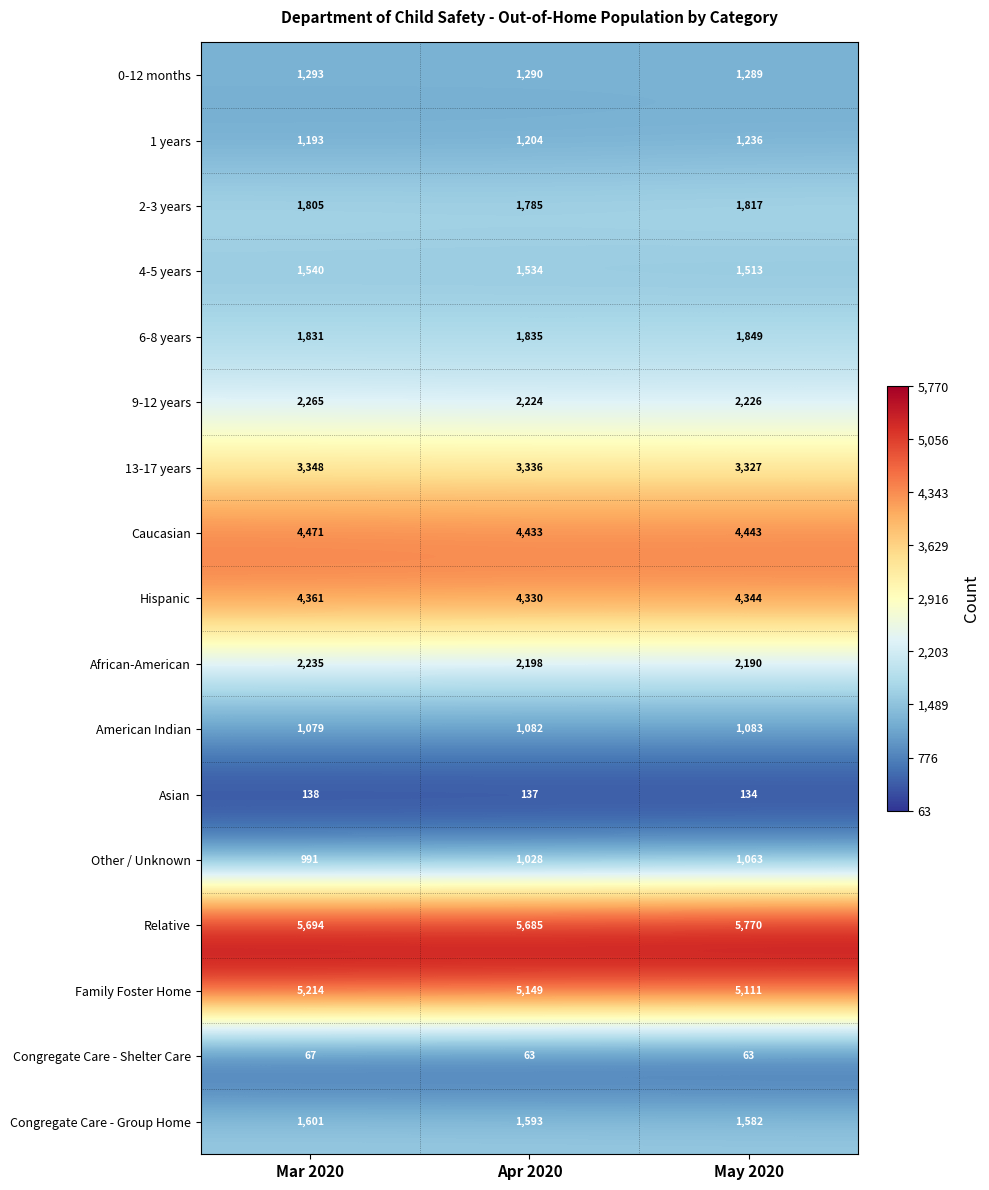

What is the approximate value of 2-3 years at Apr 2020?

1785